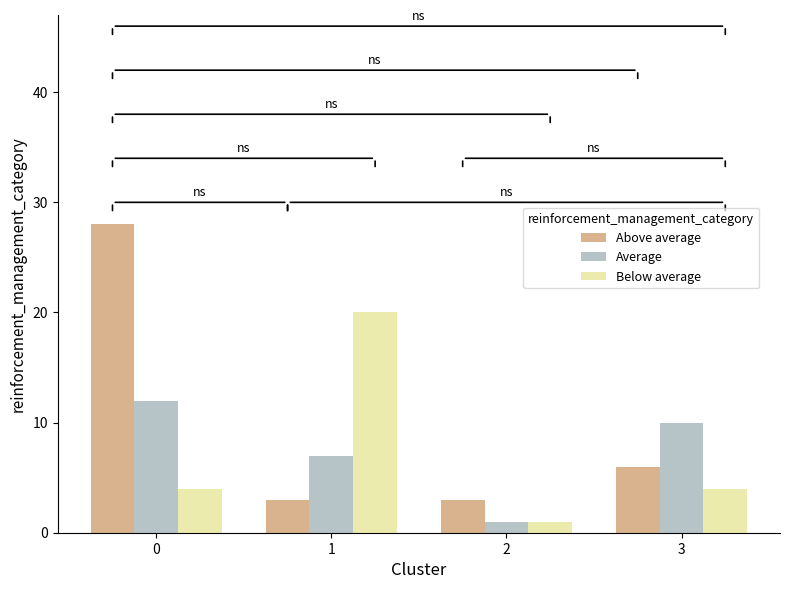

What is the approximate value of Average at 3, to the nearest 10?

10